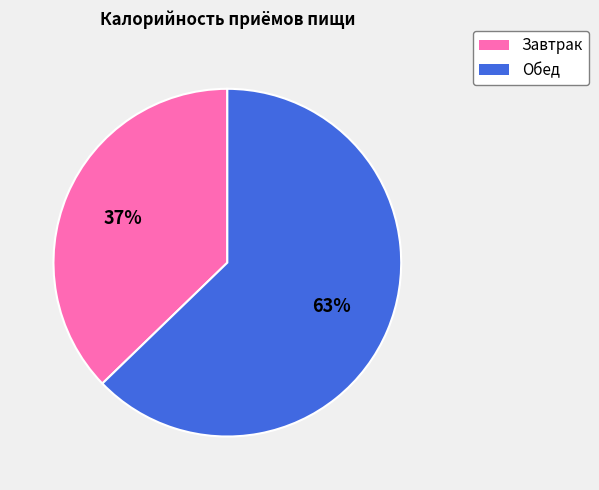

To the nearest percent, what is the difference between the Обед and Завтрак slice percentages?

26%